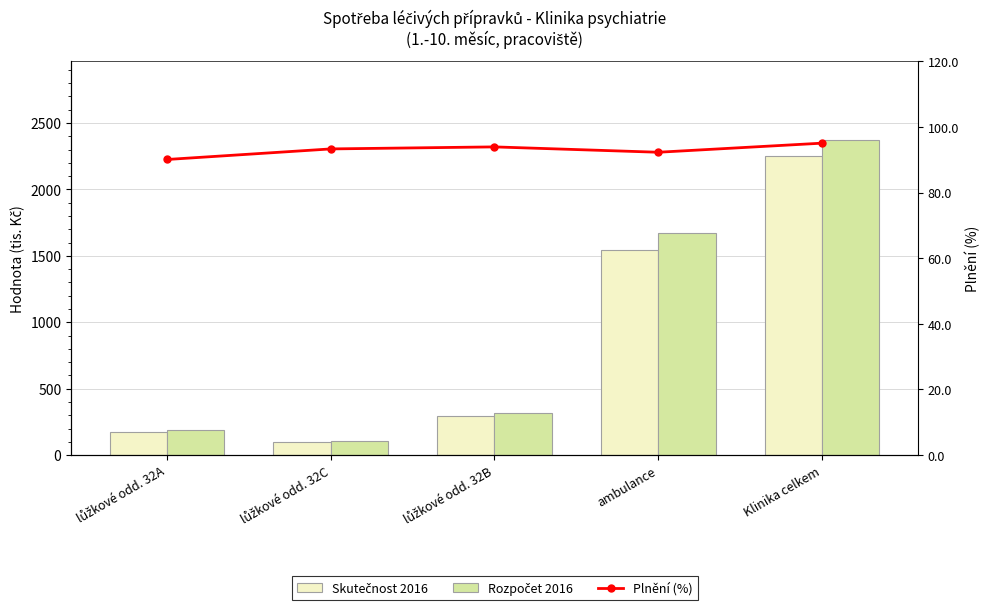

List the series in order of their peak value, highest first.

Rozpočet 2016, Skutečnost 2016, Plnění (%)